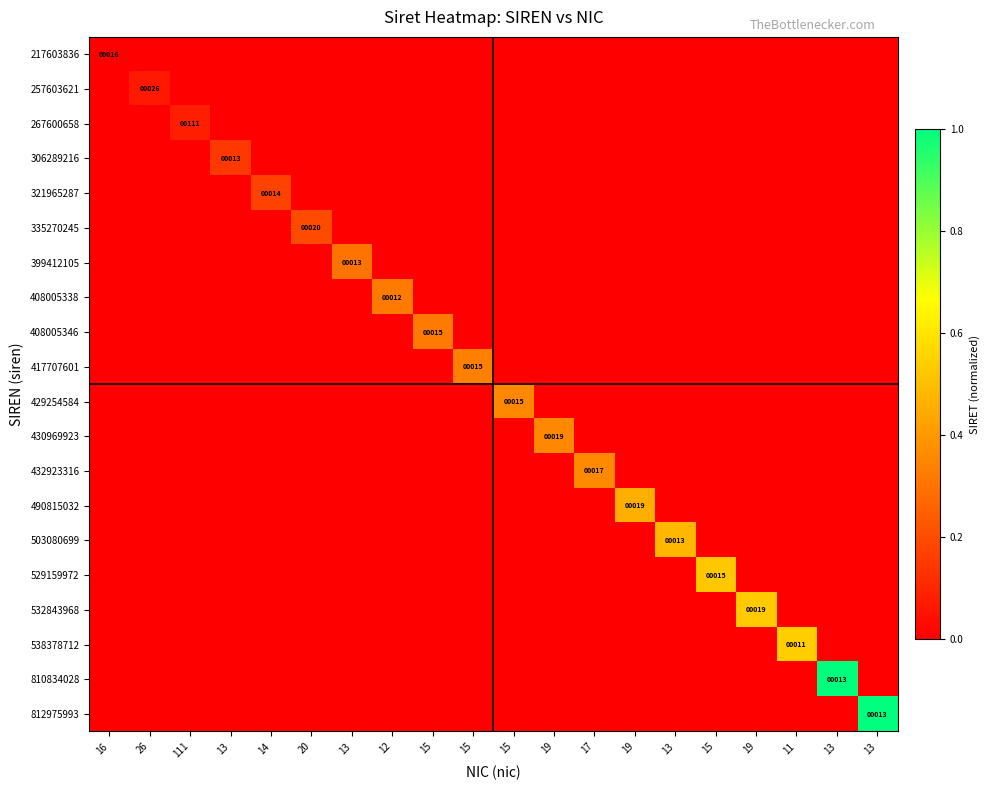

Is the value of 399412105 at 13 greater than the value of 267600658 at 26?

No